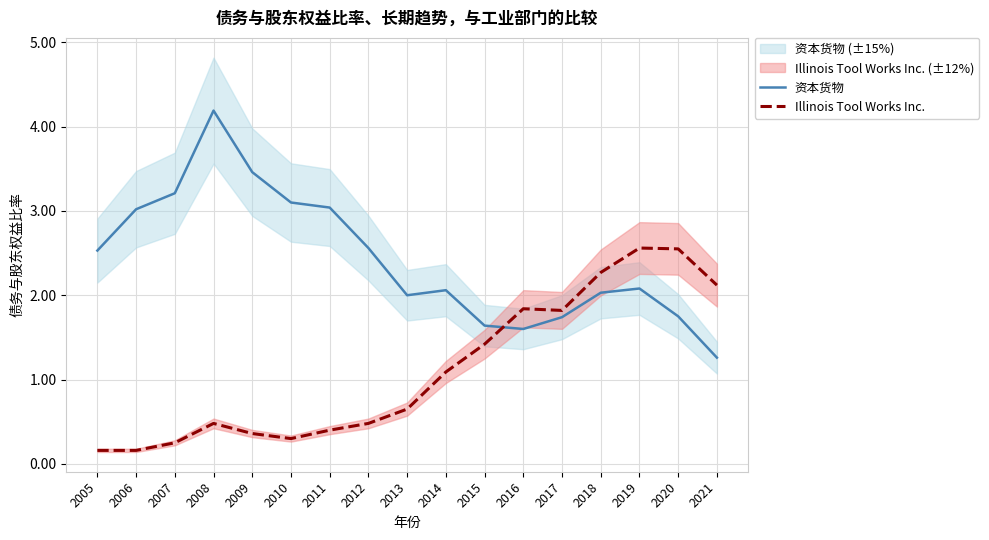

What is the value of the Illinois Tool Works Inc. point at the 5th from the left?

0.4